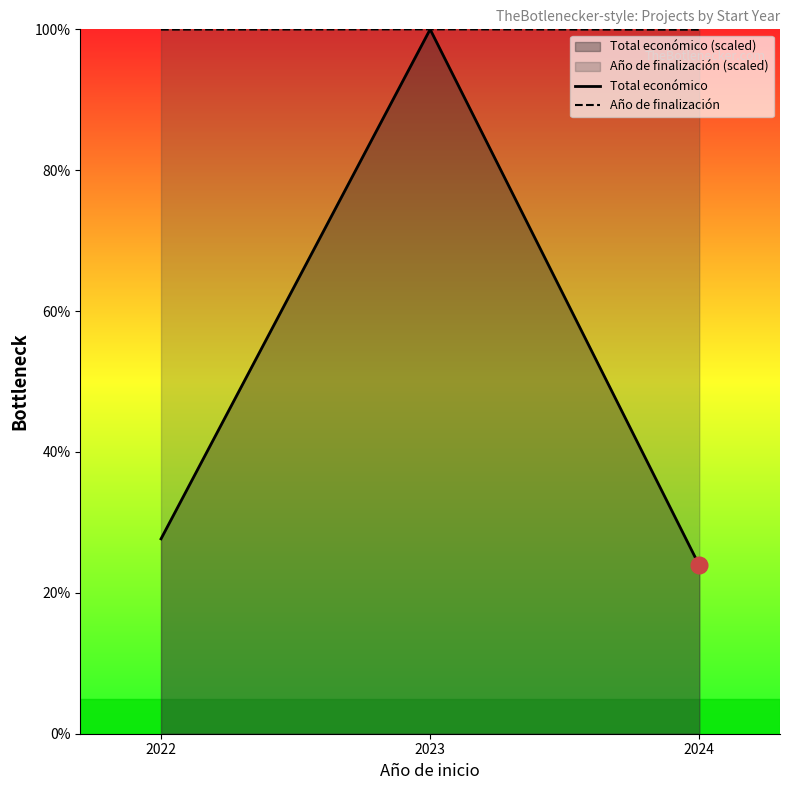

What is the spread (max minus min) of values at 2022?

72.3